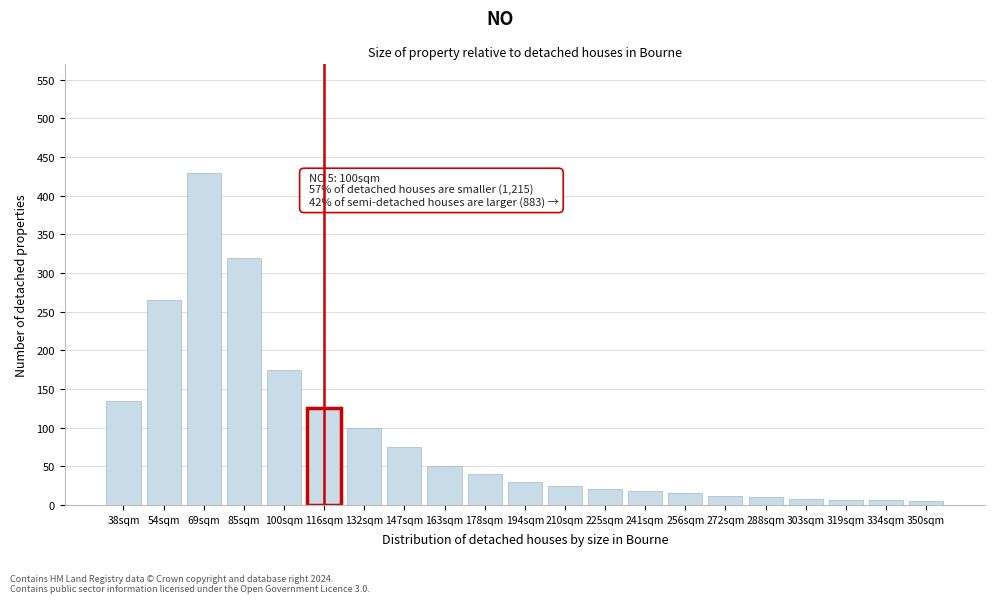

What is the label of the 2nd bar from the right?

334sqm